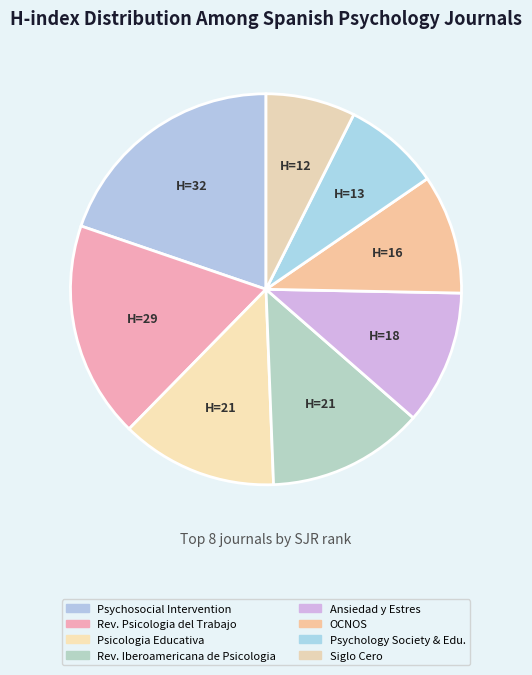

Does Siglo Cero represent more than half of the total?

No